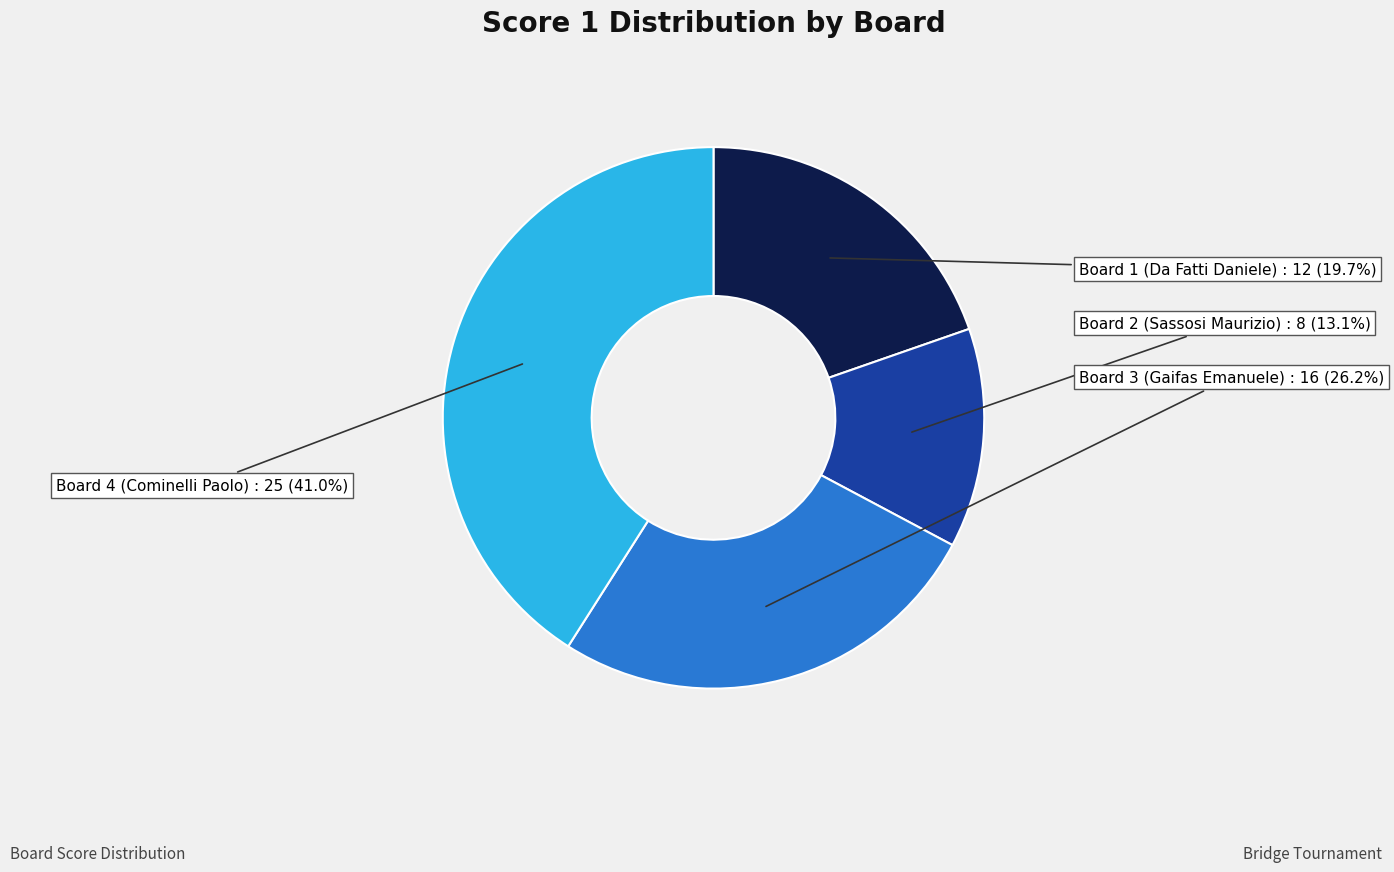

Is there any slice that represents more than half of the pie?

No